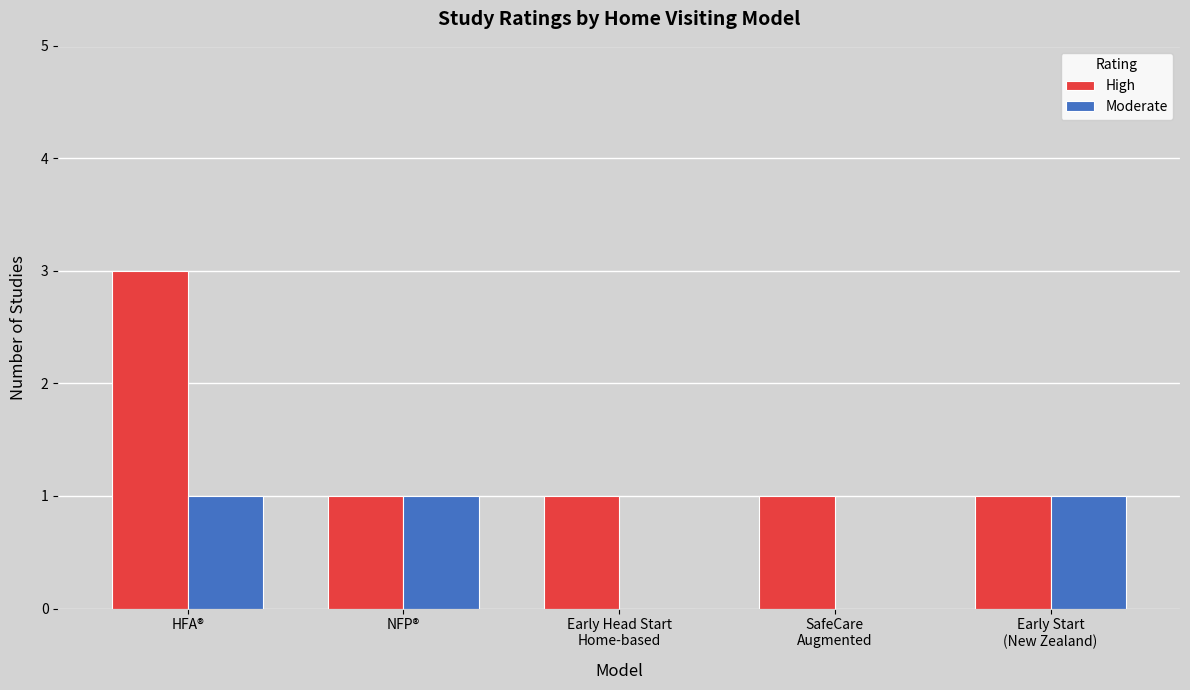

Which series has the largest total across all categories?

High